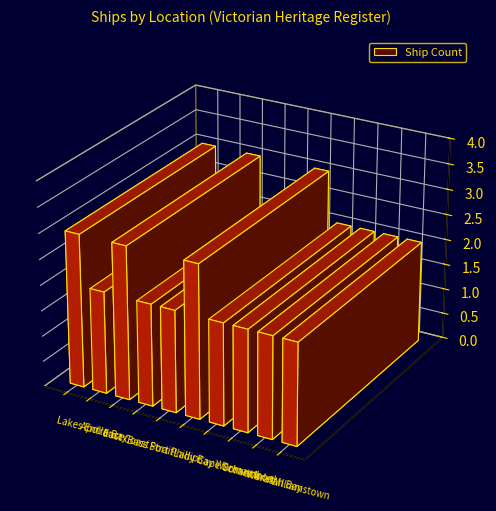

Reading left to right, extract all data points from this chart.

3	2	3	2	2	3	2	2	2	2